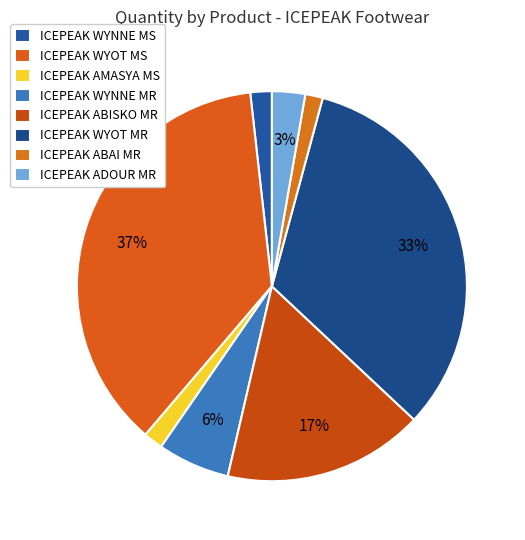

How many slices are in this pie chart?

8